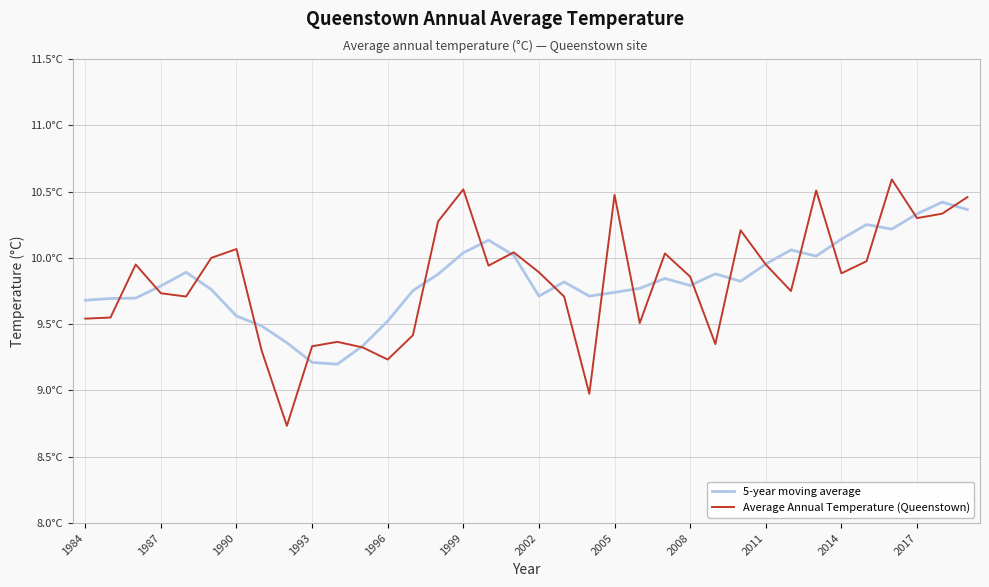

True or false: Average Annual Temperature (Queenstown) has more than 1 interior local peaks.

True